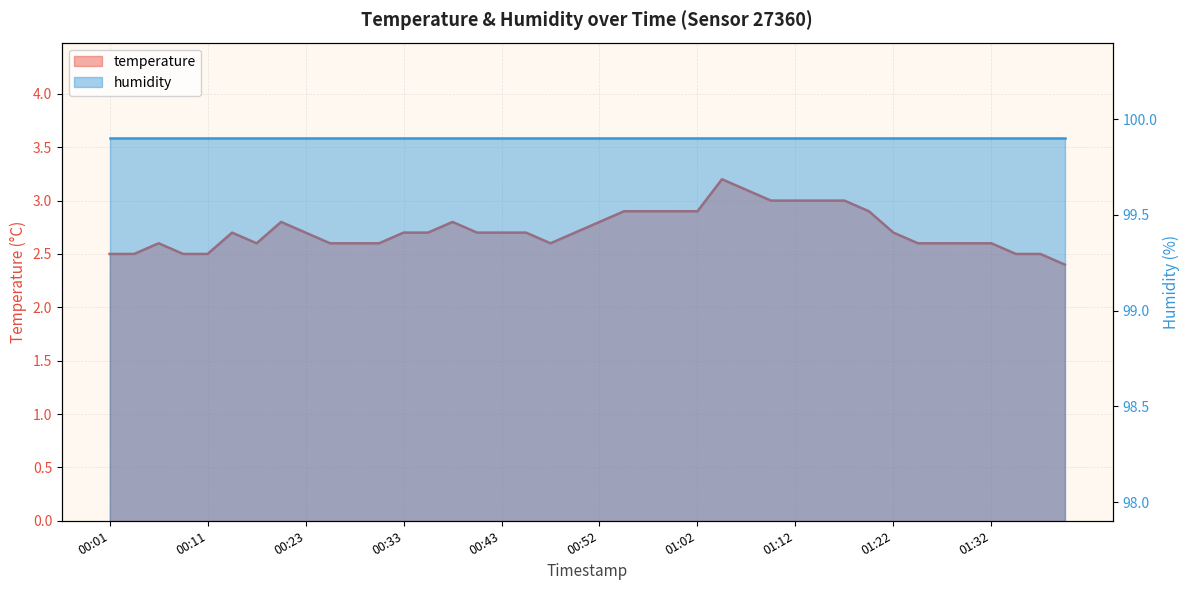

What is the smallest value displayed?

2.4